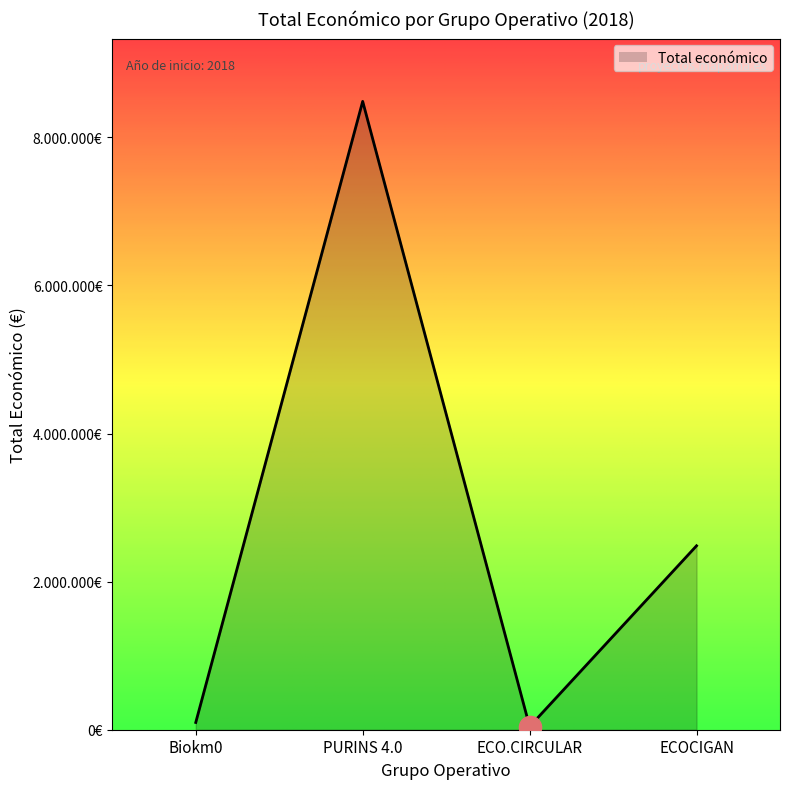

True or false: the data shows 13332528 at PURINS 4.0.

False